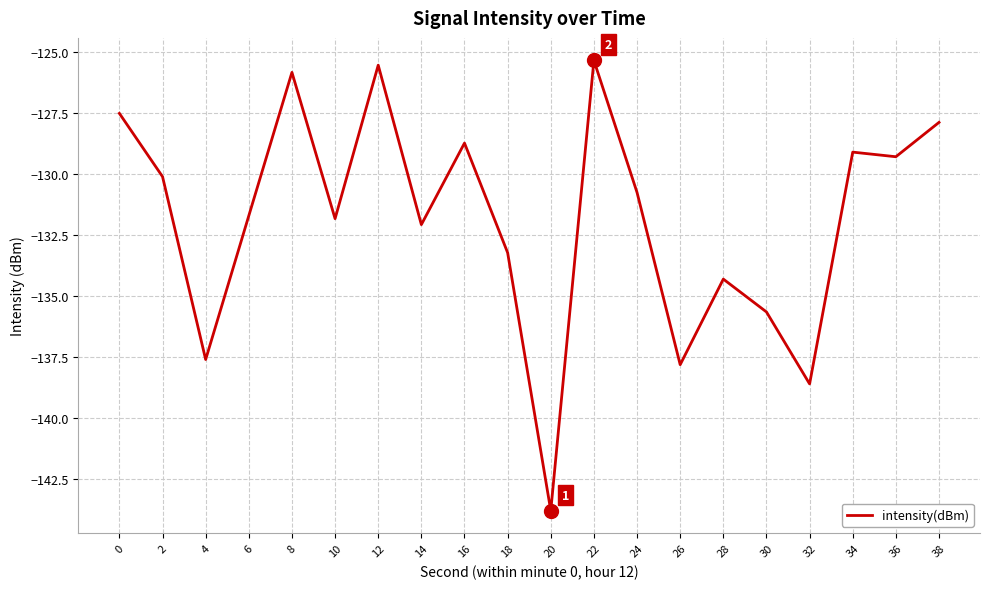

Where is the first local minimum?

4